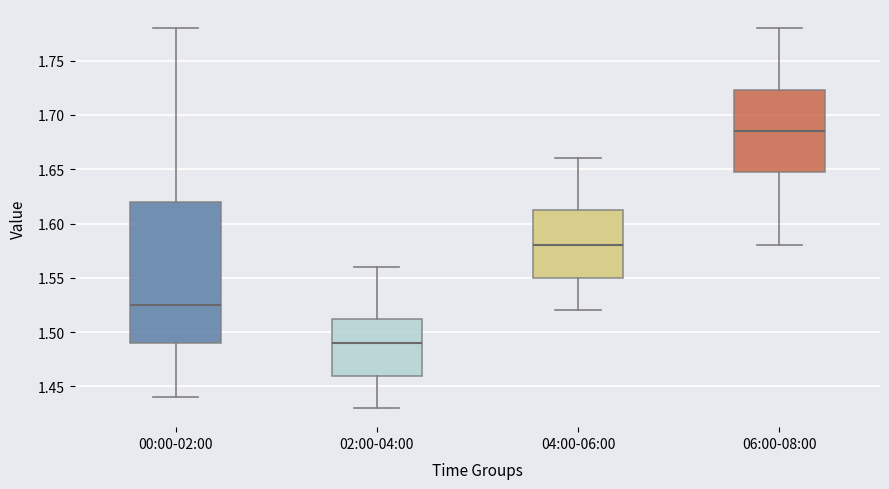

Which box's median line is the highest?

06:00-08:00